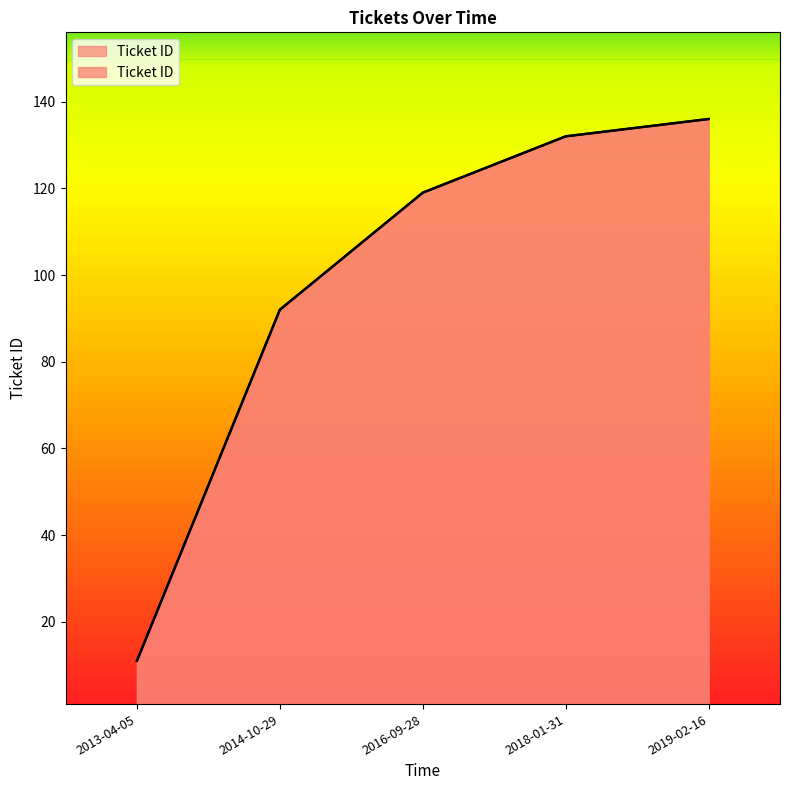

Reading left to right, list all the values displayed in this chart.

11	92	119	132	136